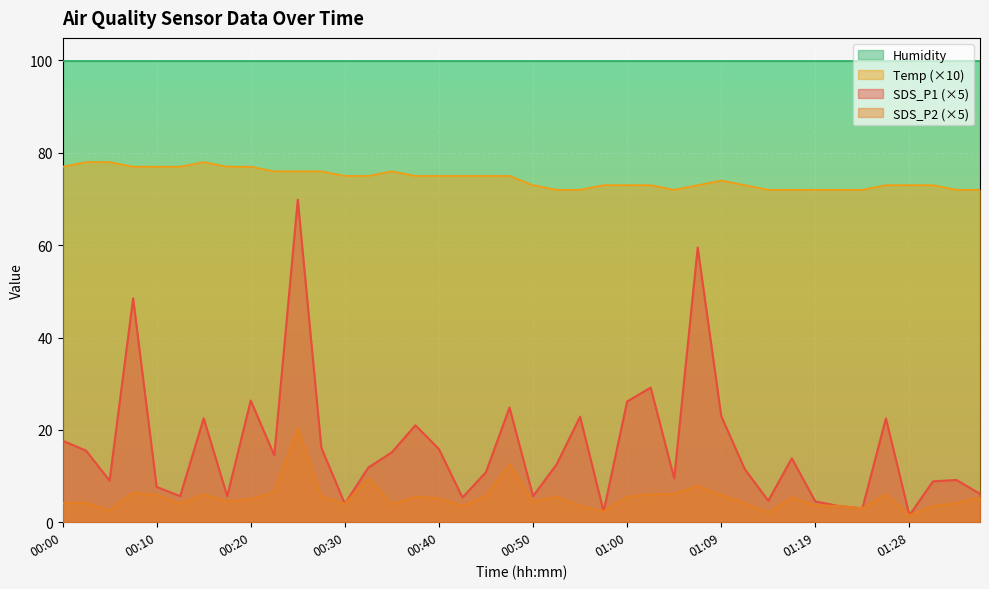

Which series has the largest total across all categories?

Humidity